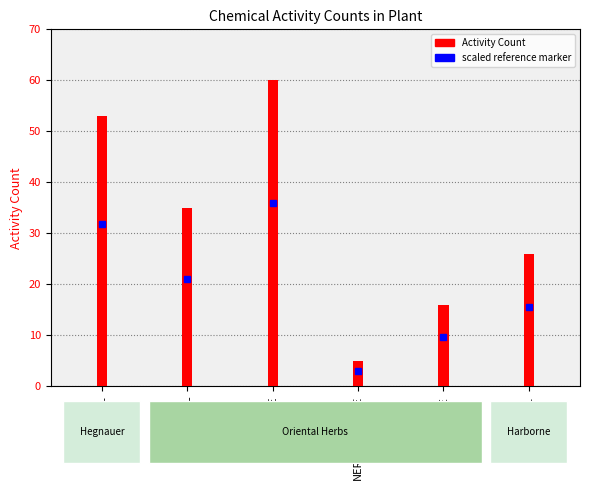

What is the label of the 2nd bar from the right?

P-CYMENE